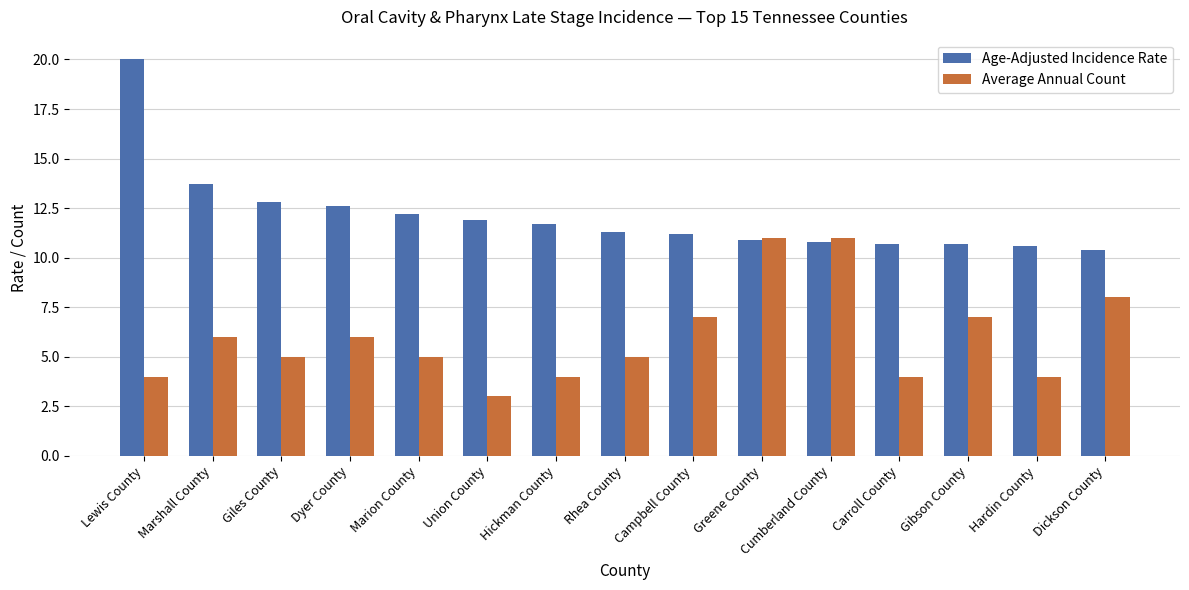

Which series has the largest range (max minus min)?

Age-Adjusted Incidence Rate